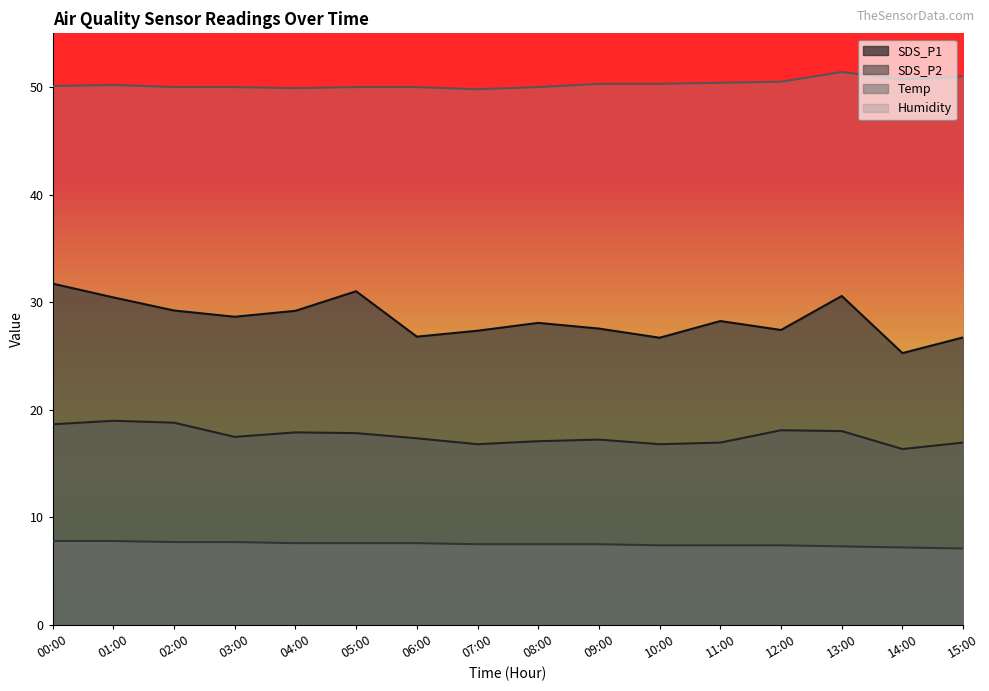

Read the Humidity value at 03:00.

50.0